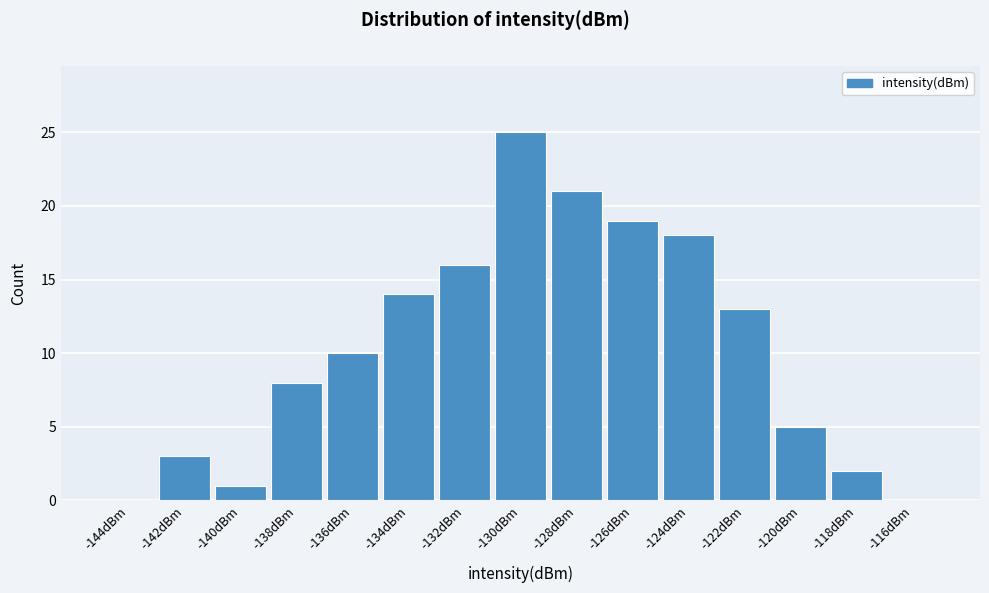

Reading left to right, list every bar in this chart as the range it spans on the x-axis followed by its height. The values are not printed on the chart, so give them approximately, as read against the axis.

-145 to -143: 0
-143 to -141: 3
-141 to -139: 1
-139 to -137: 8
-137 to -135: 10
-135 to -133: 14
-133 to -131: 16
-131 to -129: 25
-129 to -127: 21
-127 to -125: 19
-125 to -123: 18
-123 to -121: 13
-121 to -119: 5
-119 to -117: 2
-117 to -115: 0